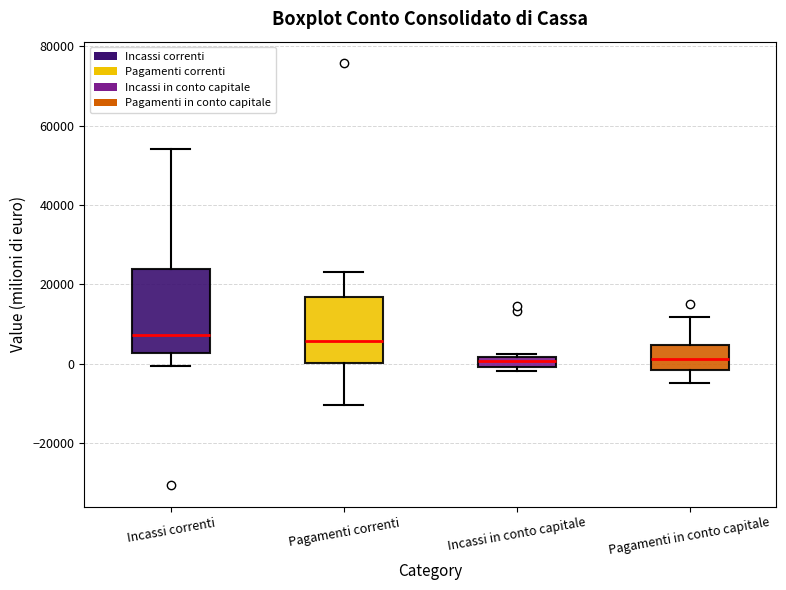

Where is the lower edge of the box for Incassi in conto capitale on the y-axis? The values are not printed on the chart, so give them approximately, as read against the axis.

0